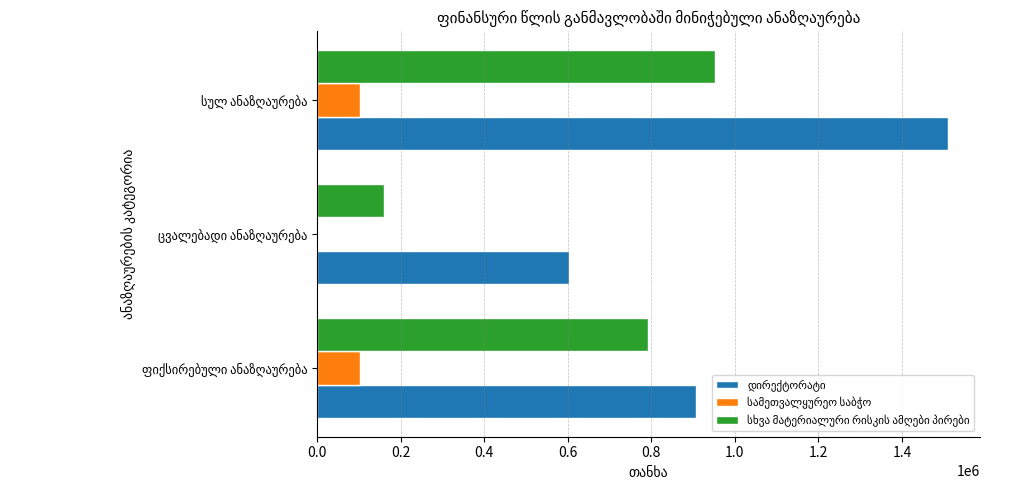

List the series in order of their peak value, lowest first.

სამეთვალყურეო საბჭო, სხვა მატერიალური რისკის ამღები პირები, დირექტორატი